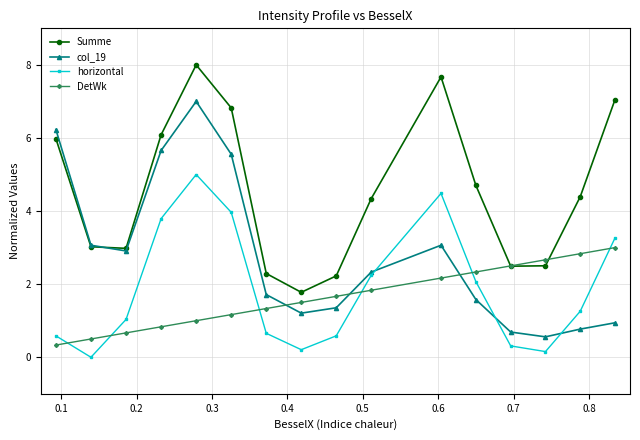

What is the maximum value for Summe?

8.0